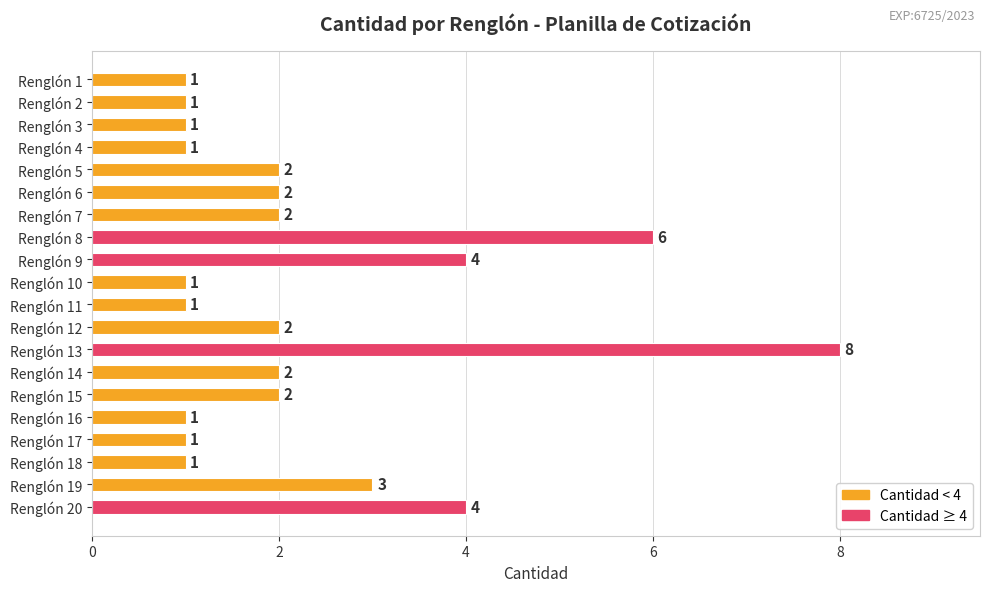

Is it true that the value at Renglón 13 is 8?

True